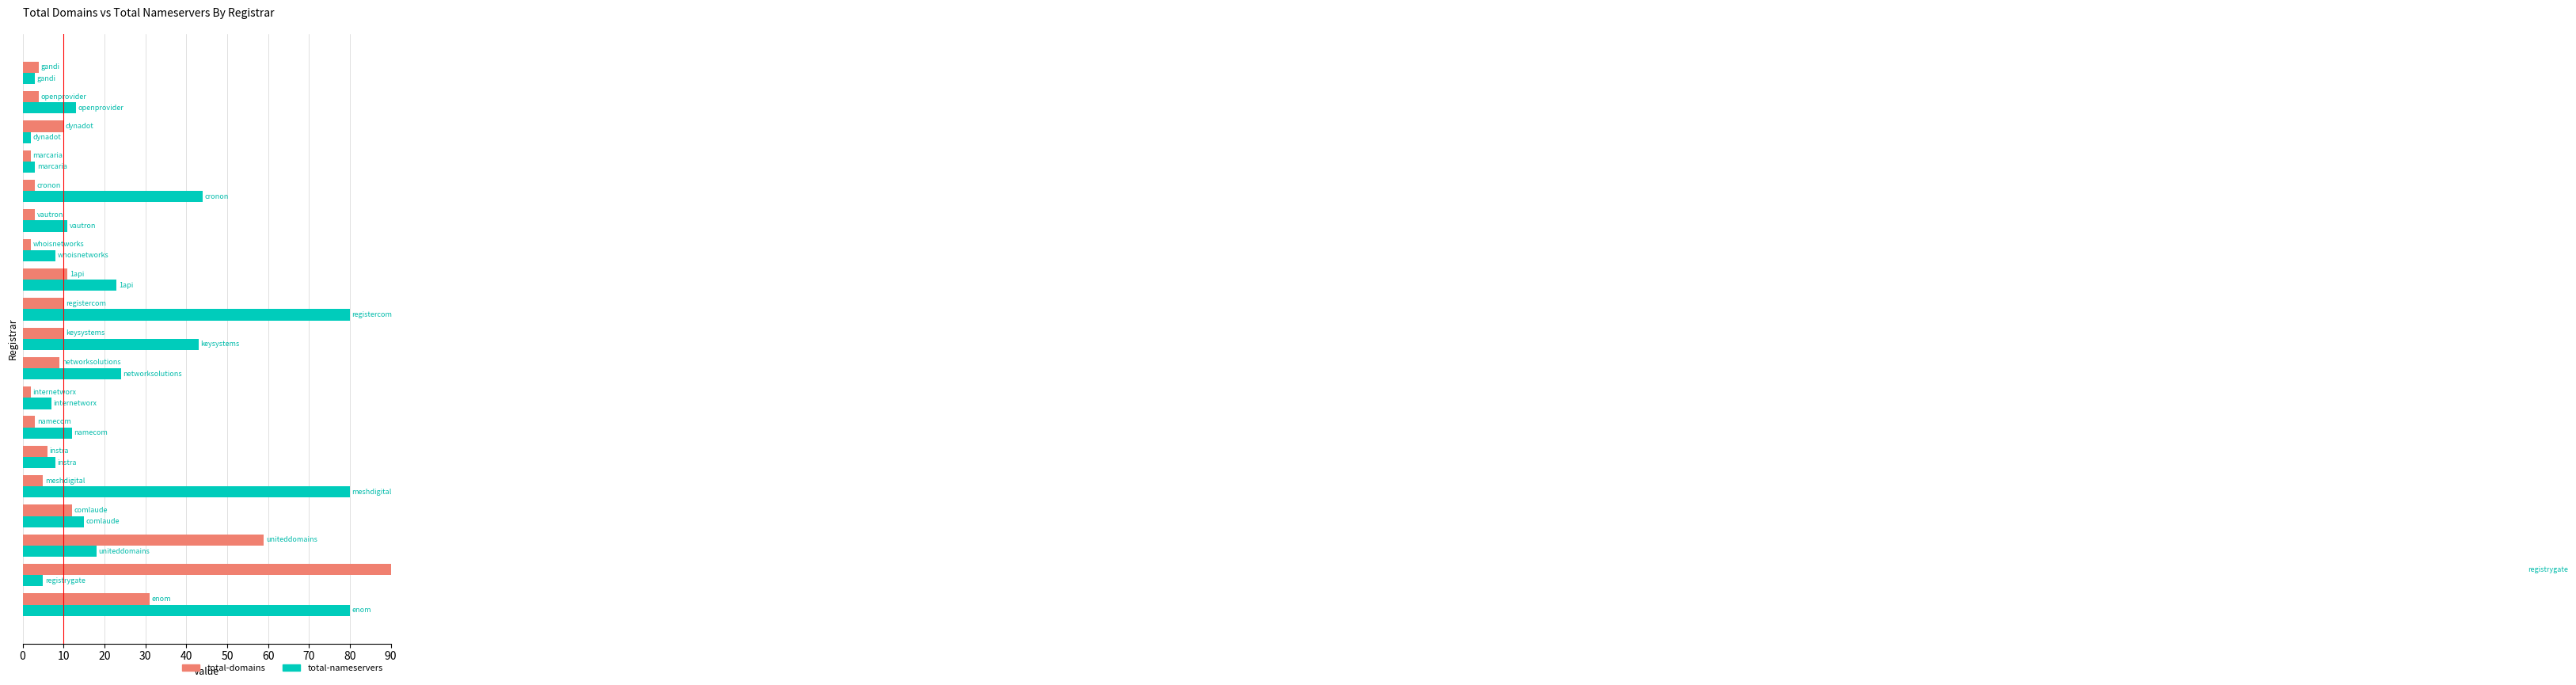

Does the chart contain stacked bars?

No